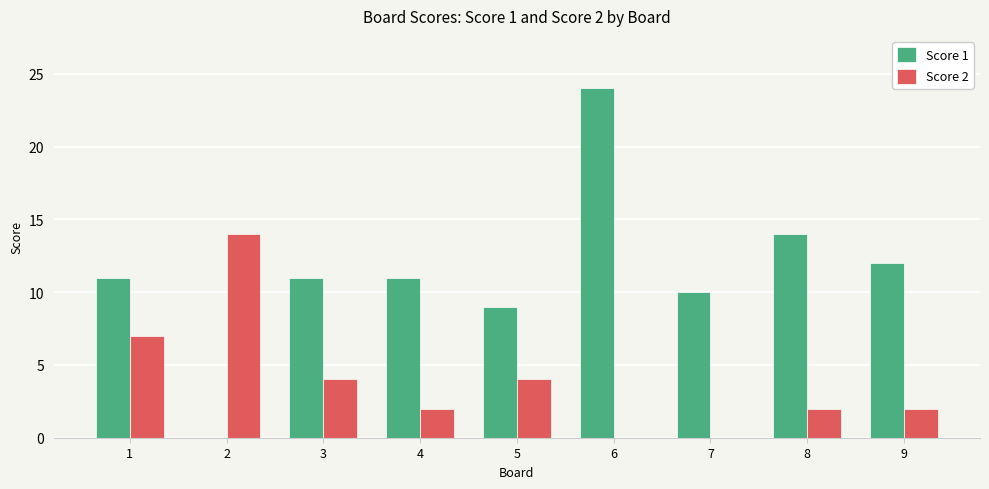

What value does the Score 1 series have at 9, to the nearest 5?

10